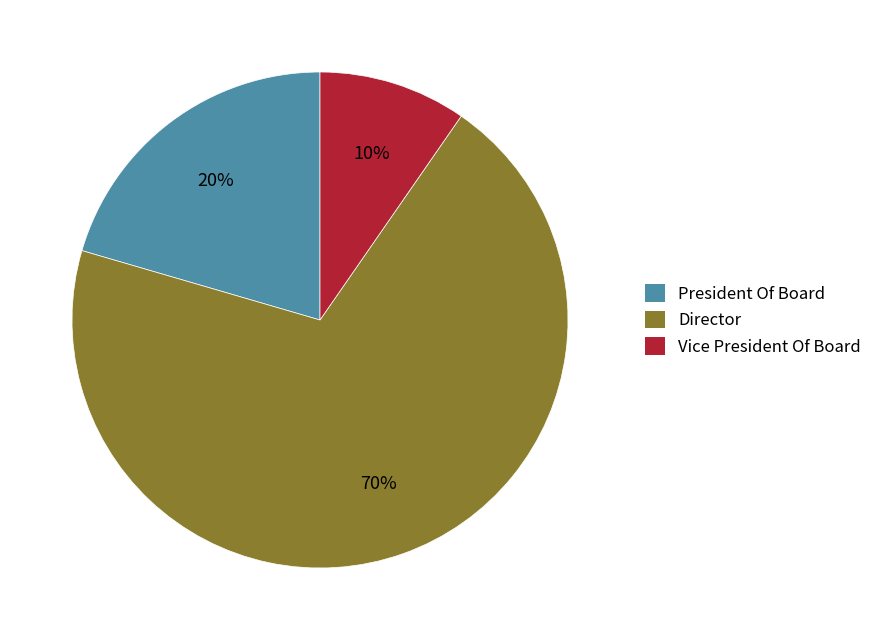

Do President Of Board and Vice President Of Board together represent more than half of the pie?

No